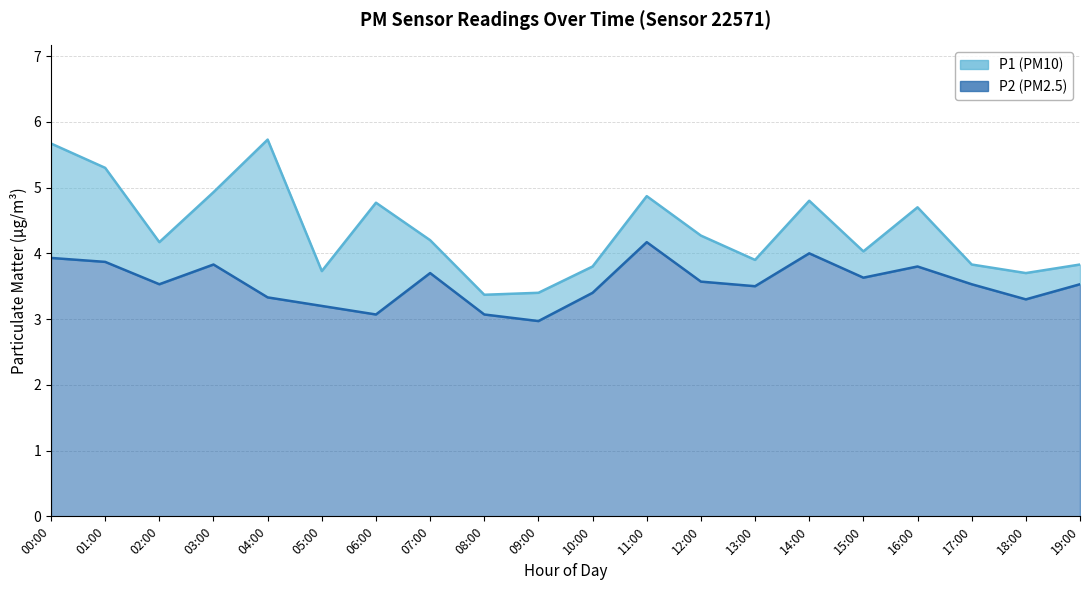

Between 14:00 and 06:00, which is larger?

14:00